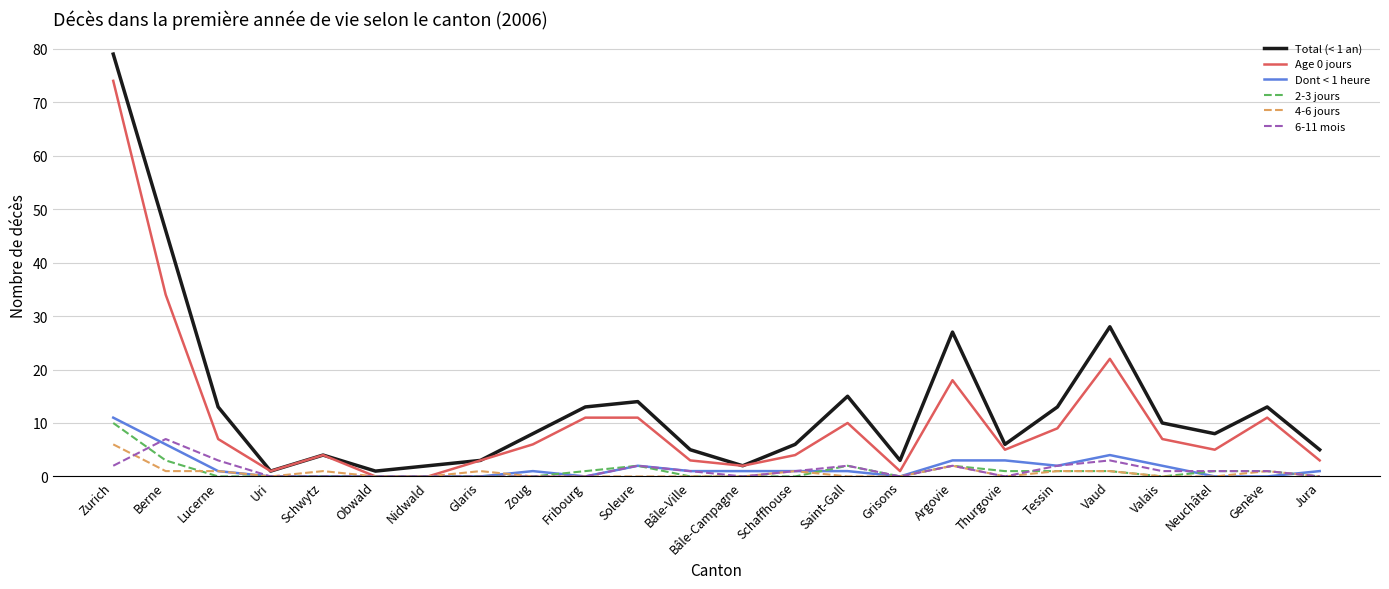

Which series has the largest total across all categories?

Total (< 1 an)